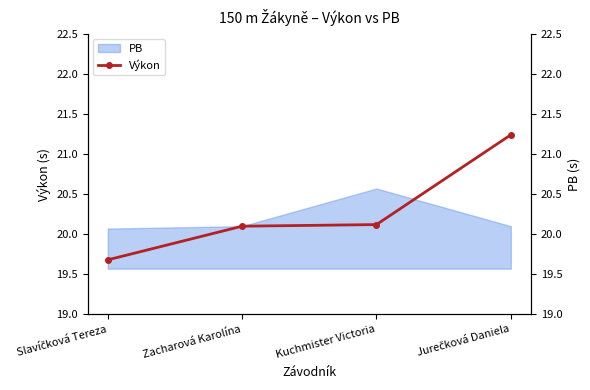

Rank the categories by value from highest to lowest.

Jurečková Daniela, Kuchmister Victoria, Zacharová Karolína, Slavíčková Tereza